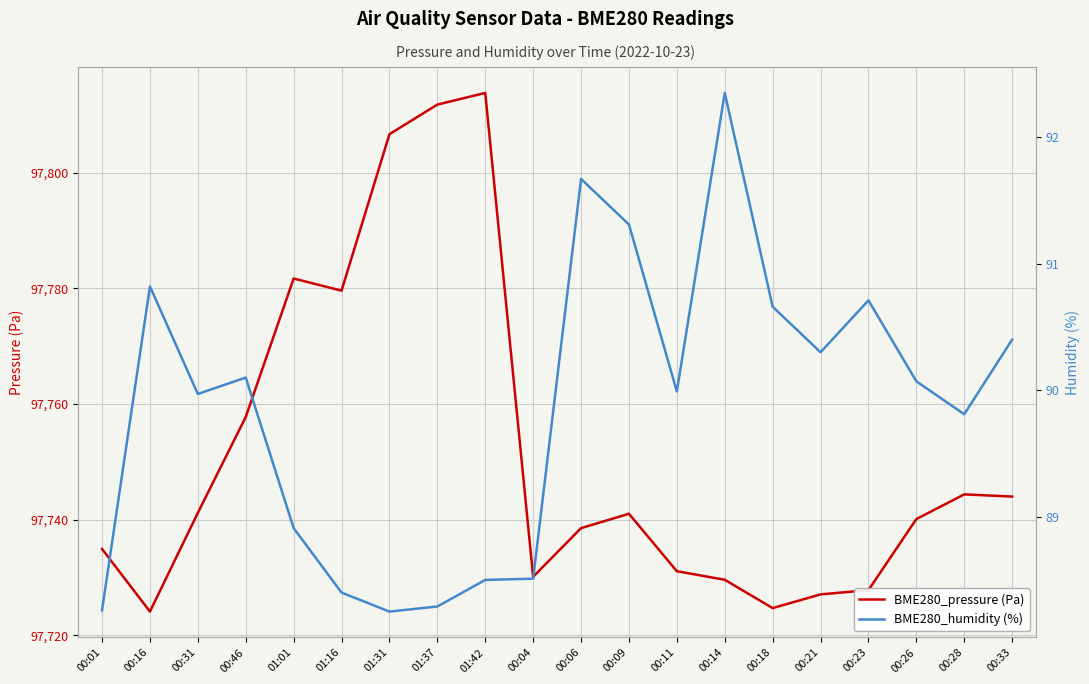

Rank the series by their average value, from lowest to highest.

BME280_humidity (%), BME280_pressure (Pa)